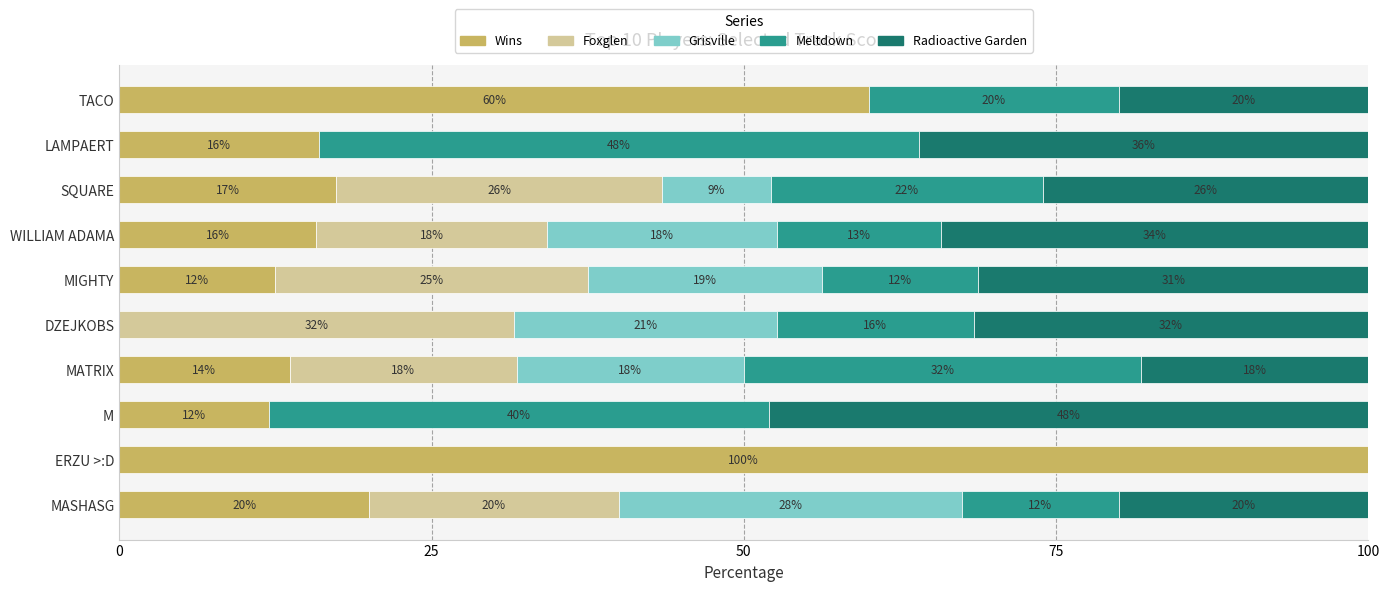

At which label does Wins reach its peak?

ERZU >:D